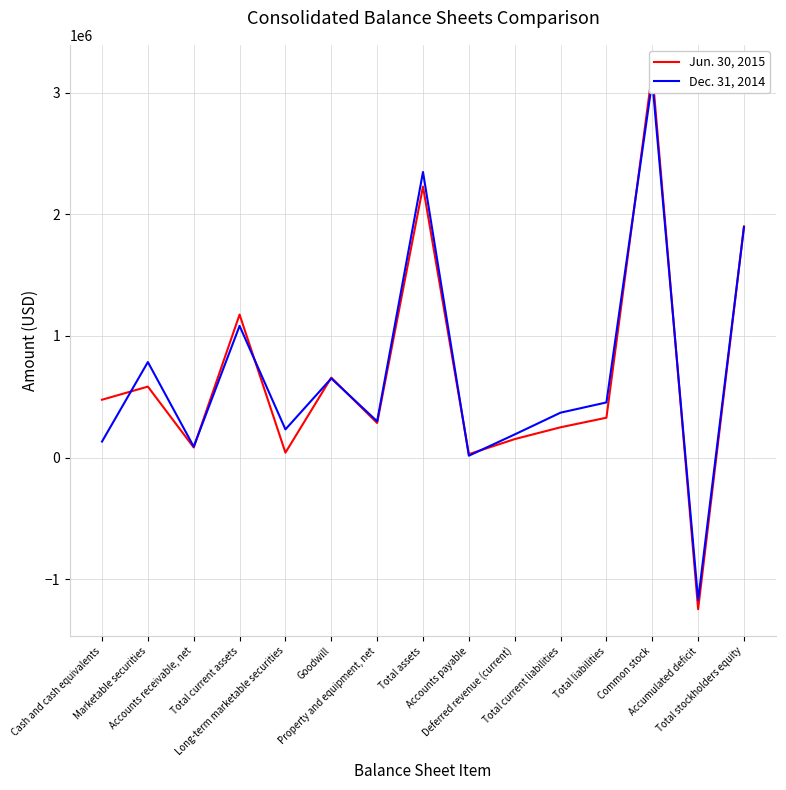

How many values in the Jun. 30, 2015 series exceed 327472?

7